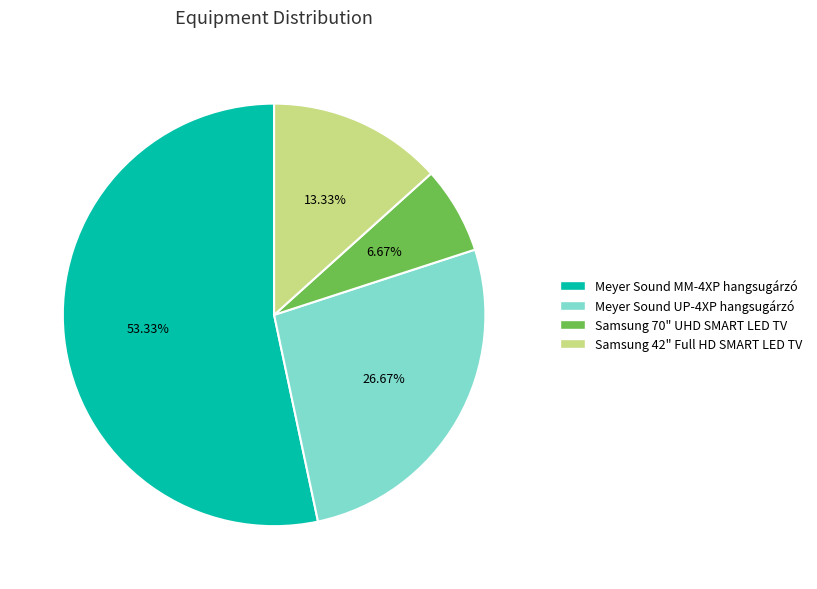

How many segments does this pie chart have?

4